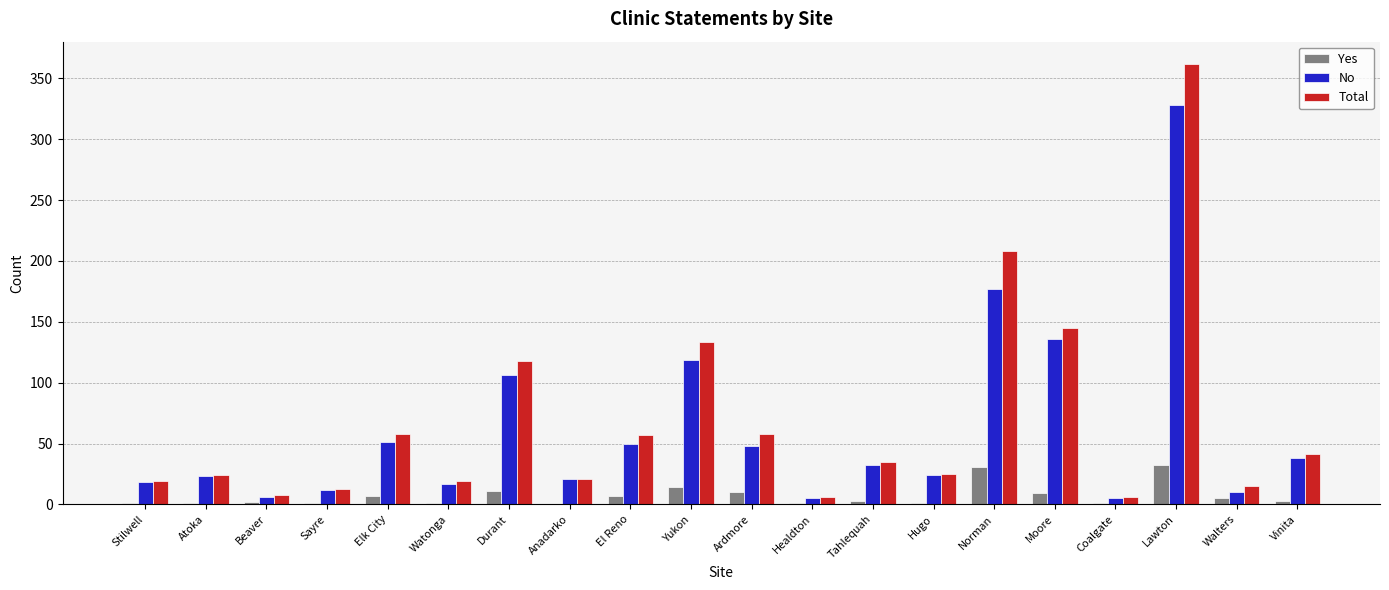

What is the highest value of the No series?

328